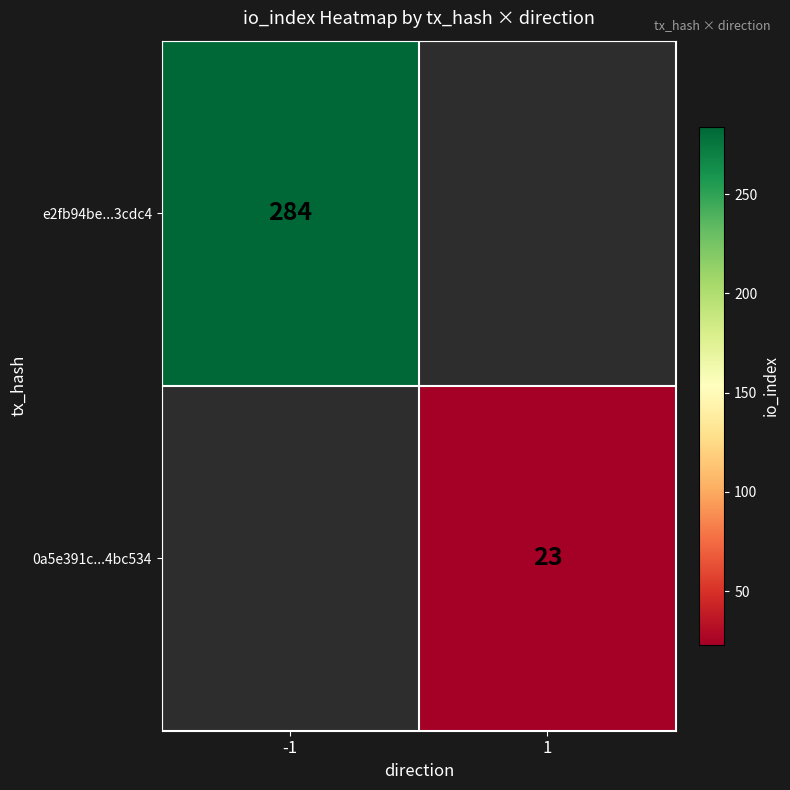

Is it true that e2fb94be...3cdc4 equals 154 at -1?

False